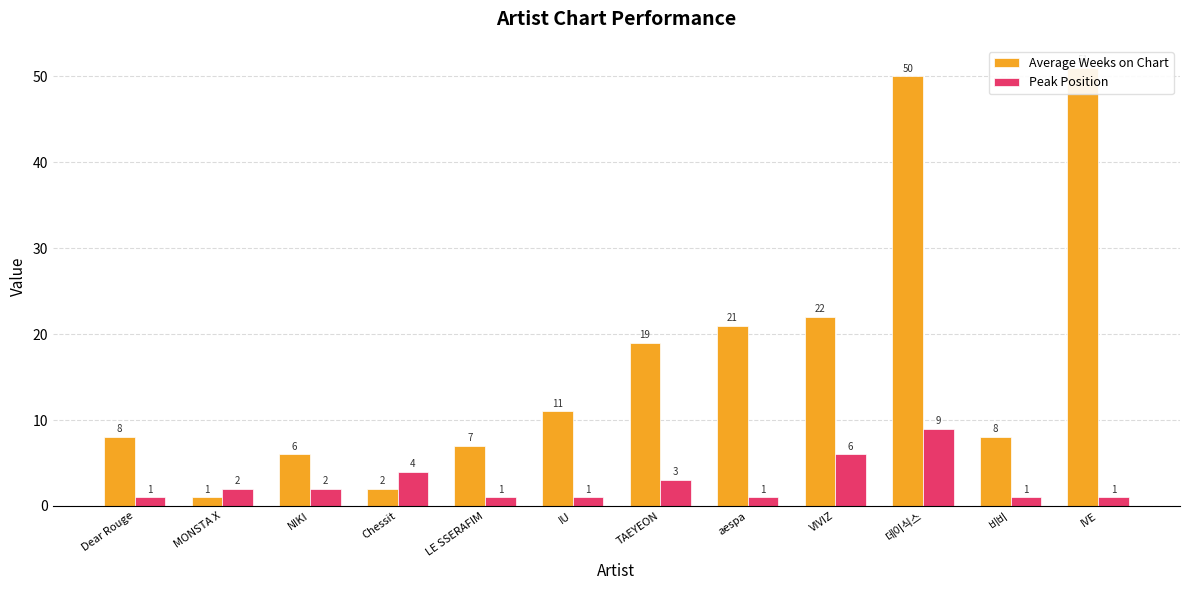

Reading left to right, what are all the values shown in this chart?

Average Weeks on Chart: 8	1	6	2	7	11	19	21	22	50	8	51
Peak Position: 1	2	2	4	1	1	3	1	6	9	1	1